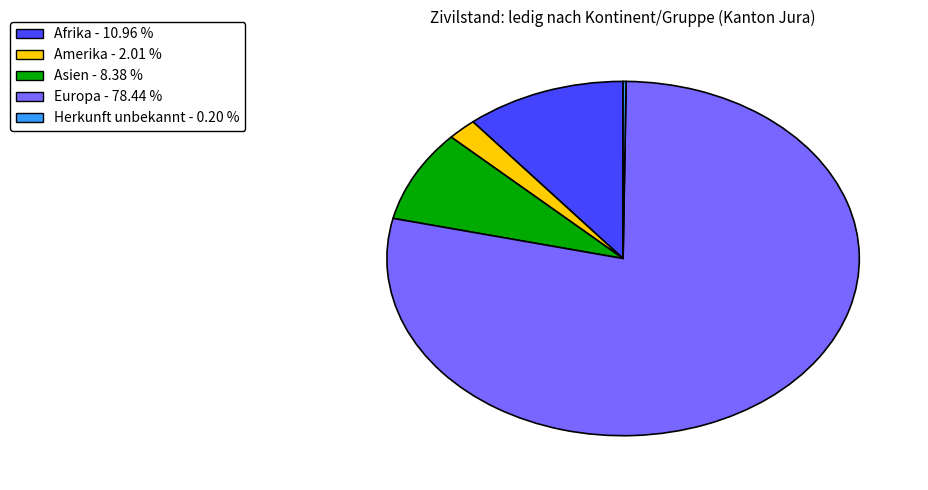

Is there a majority slice in this chart?

Yes